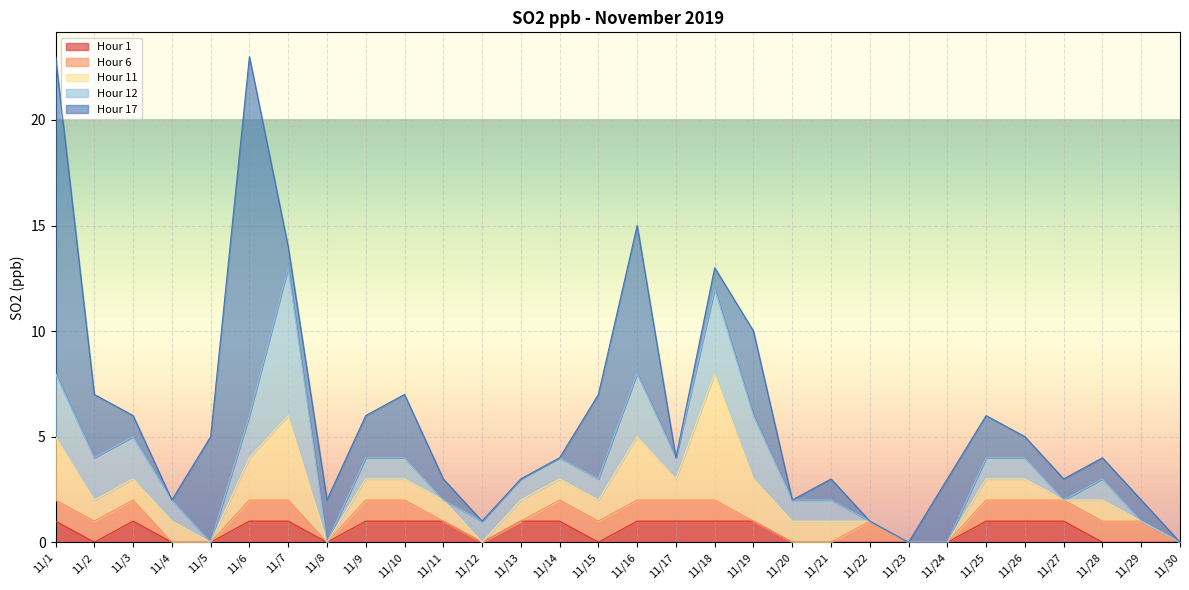

The value of Hour 6 at 11/9 is 1. True or false?

True